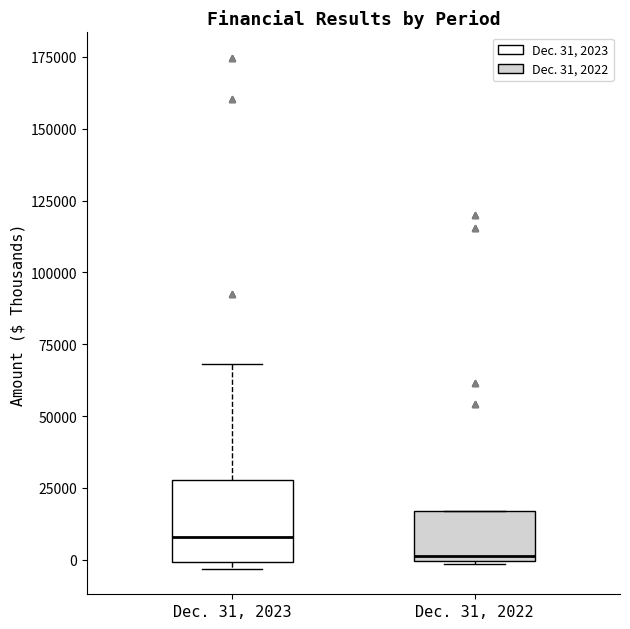

Reading left to right, transcribe this box plot: for each box, give where its median line is, the range the box spans, and where its two whiskers end, as read against the y-axis. The values are not printed on the chart, so give them approximately, as read against the axis.

Dec. 31, 2023: median 10000, box 0 to 30000, whiskers -5000 to 70000
Dec. 31, 2022: median 0, box 0 to 15000, whiskers 0 to 15000